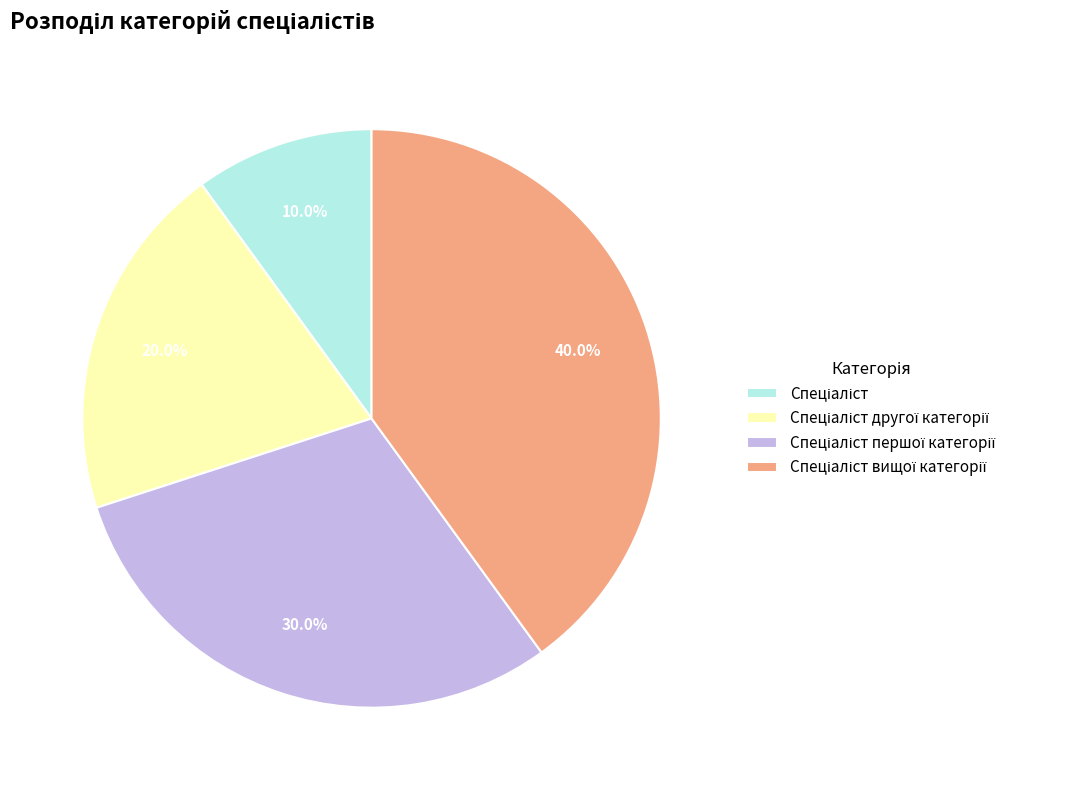

Does any single category account for the majority?

No